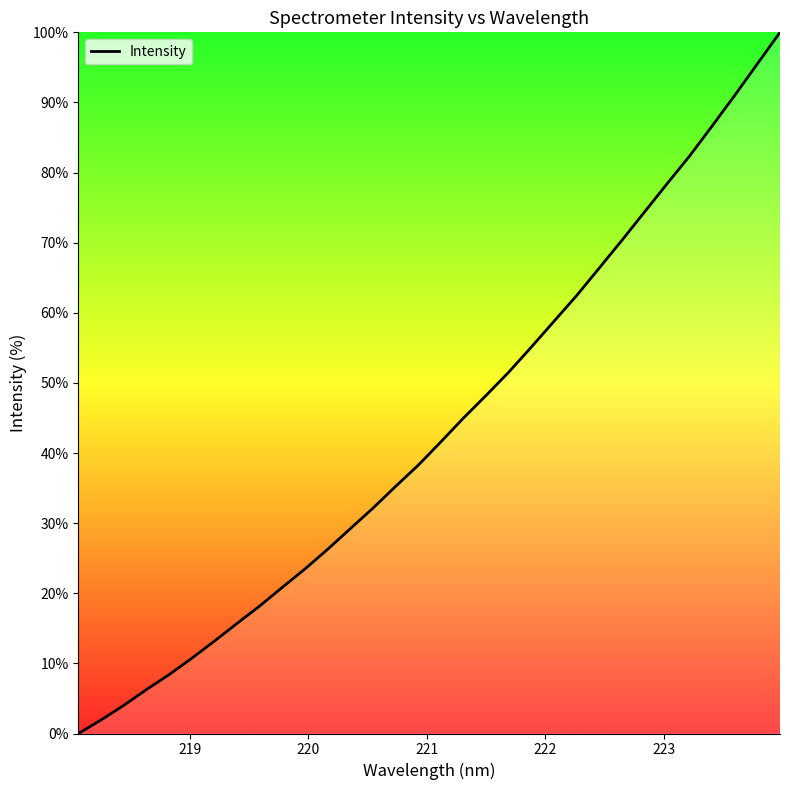

What is the difference between the maximum and minimum values?

100.0